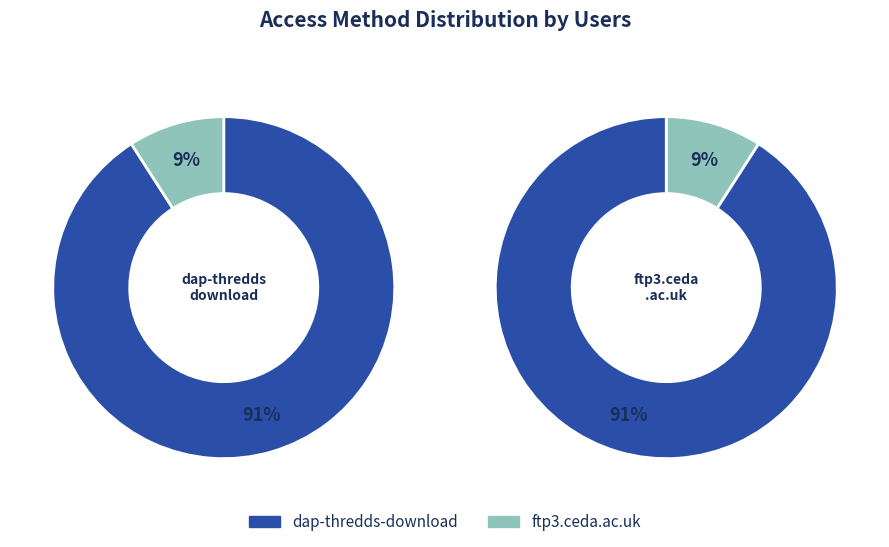

Which category has the smallest portion of the pie?

ftp3.ceda.ac.uk